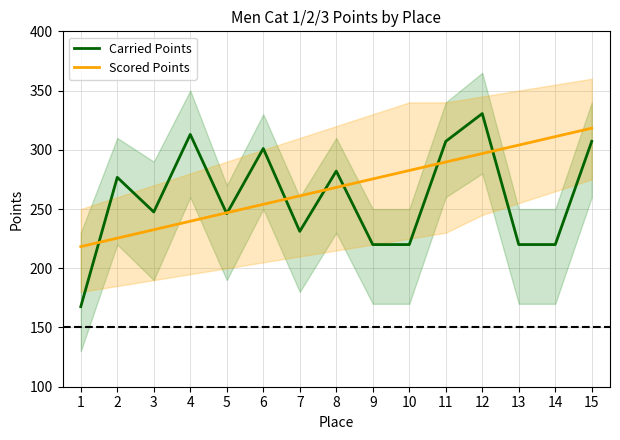

The value of Scored Points at 13 is 127.5. True or false?

False